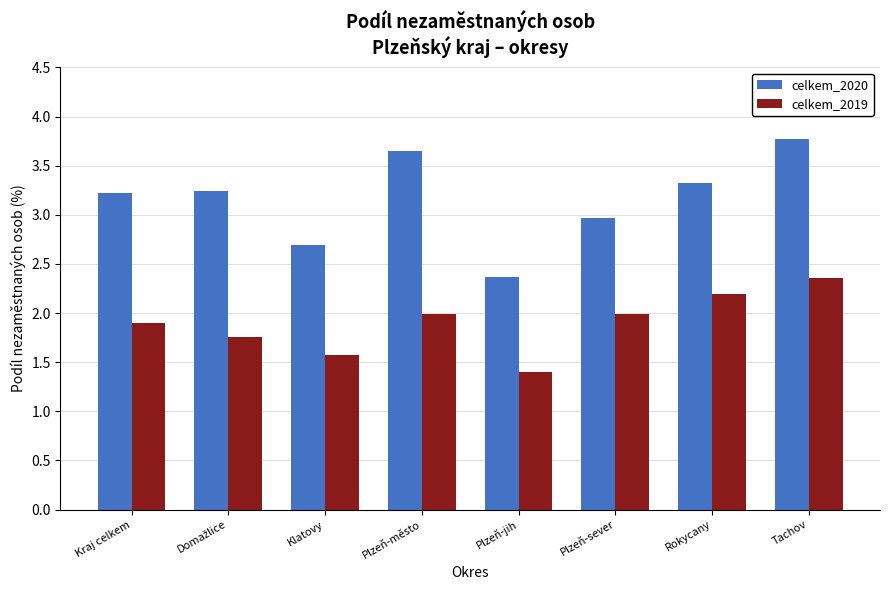

Is the value of celkem_2019 at Rokycany greater than the value of celkem_2020 at Rokycany?

No